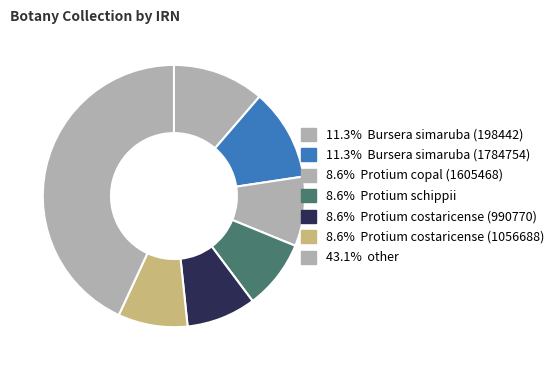

Count the number of slices in the pie.

7